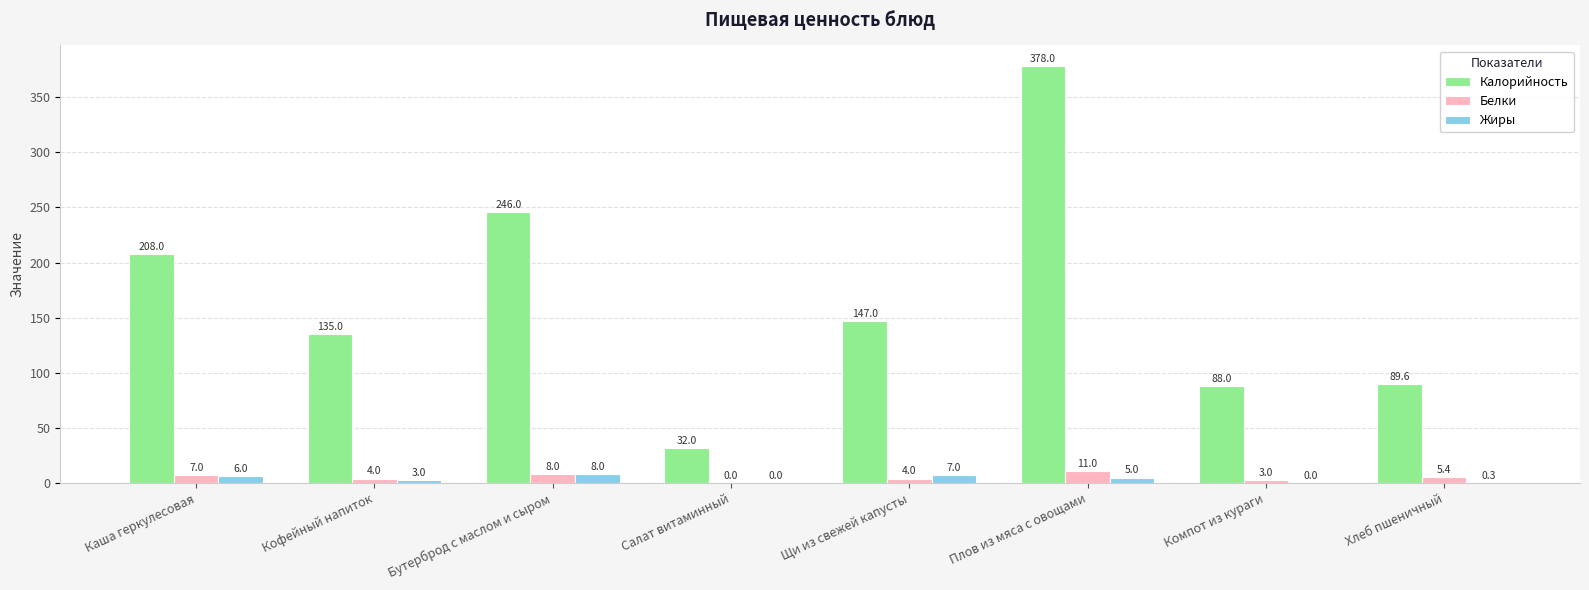

Which series has the largest total across all categories?

Калорийность